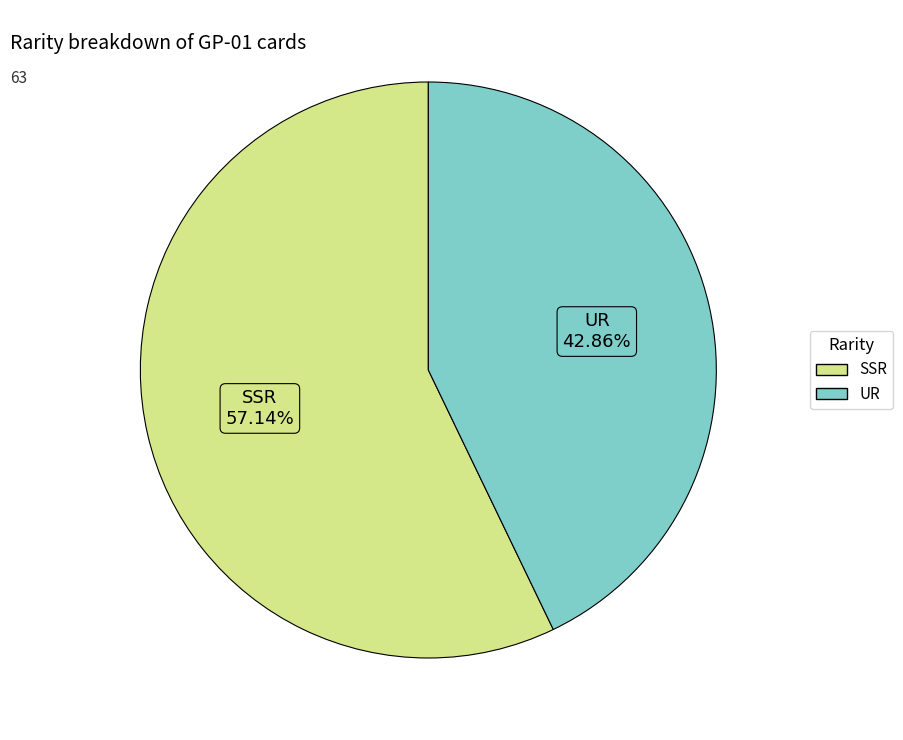

Is it true that UR is 54% of the pie?

False